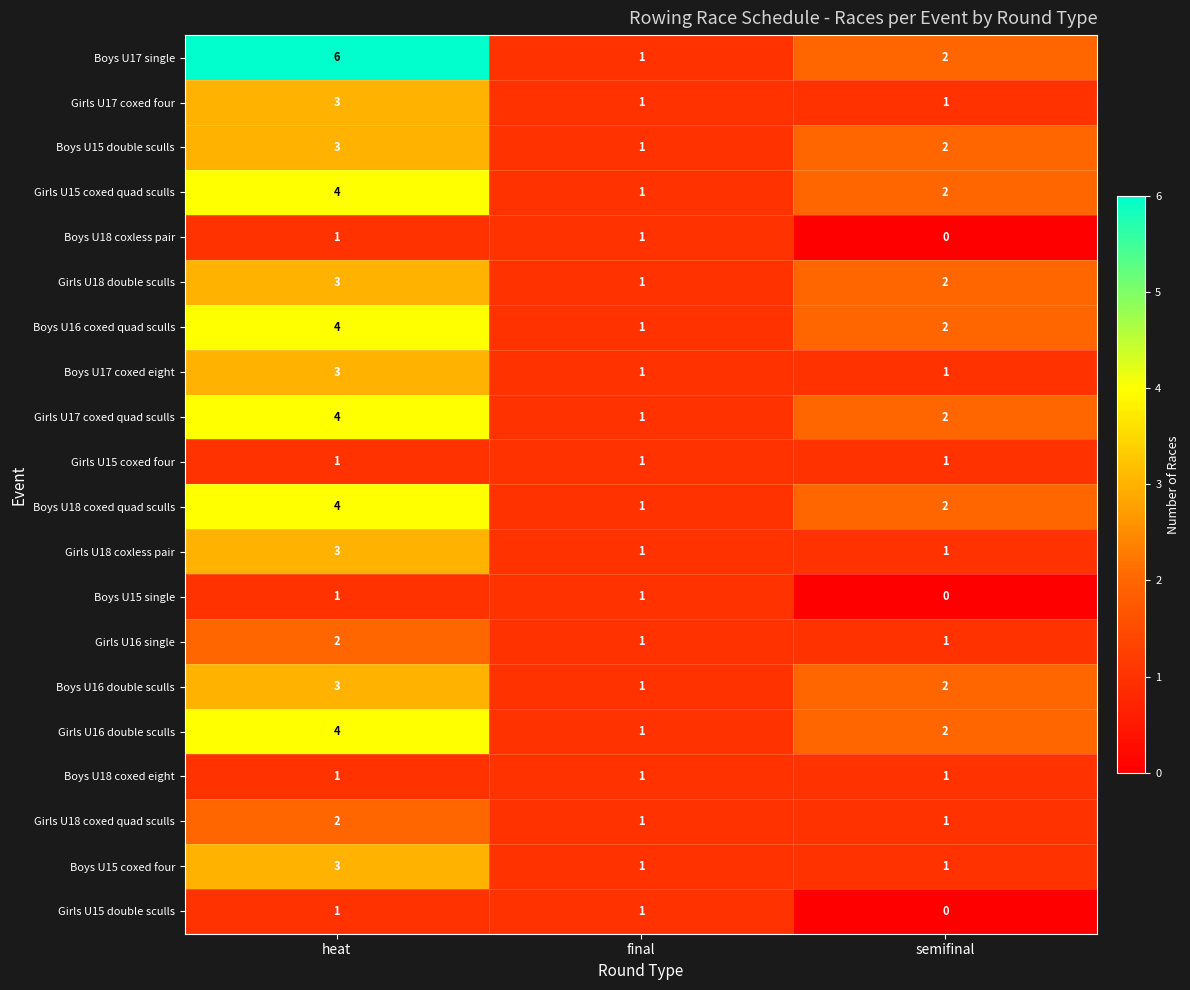

Where does the Boys U16 double sculls series first go above 2?

heat